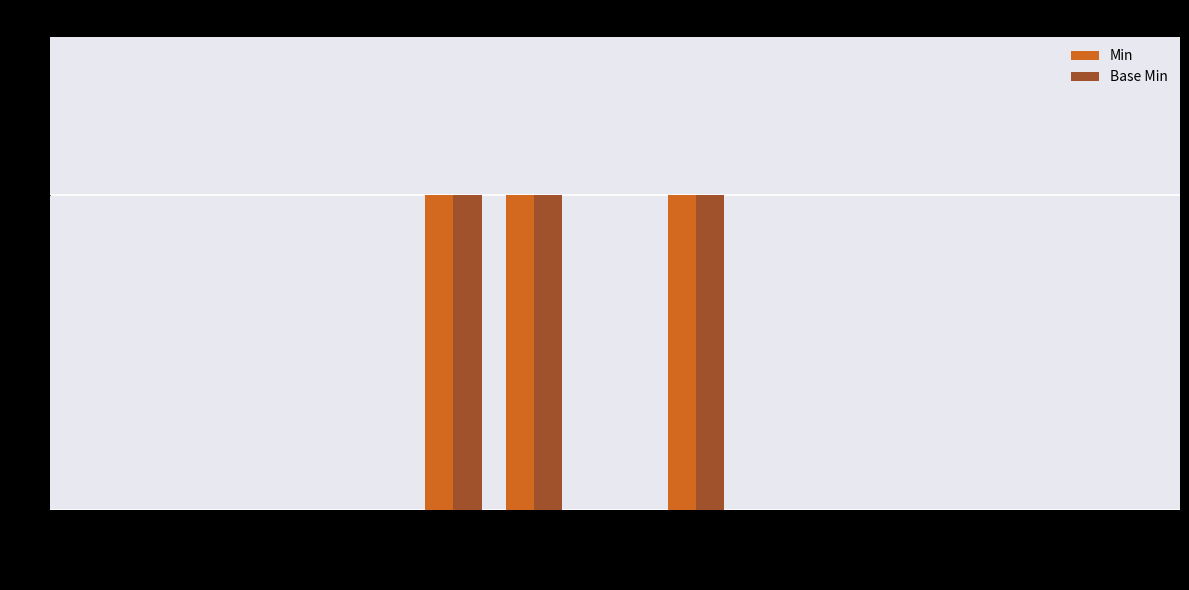

What is the sum of all Min values?

3